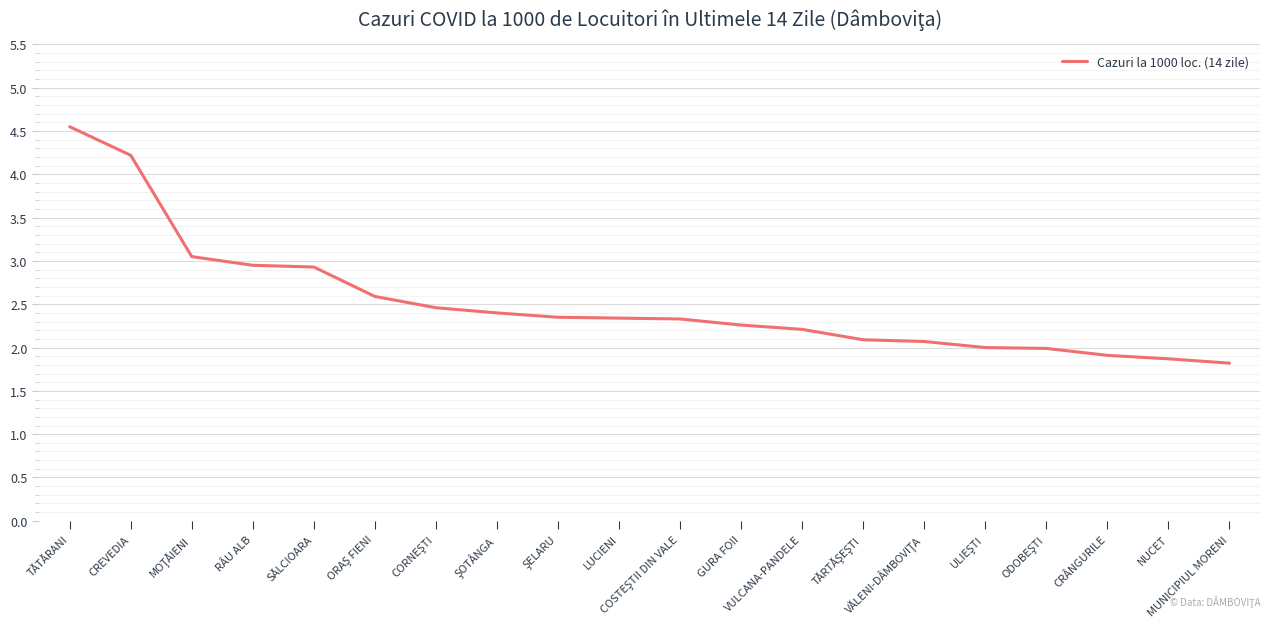

How many series are shown in this chart?

1